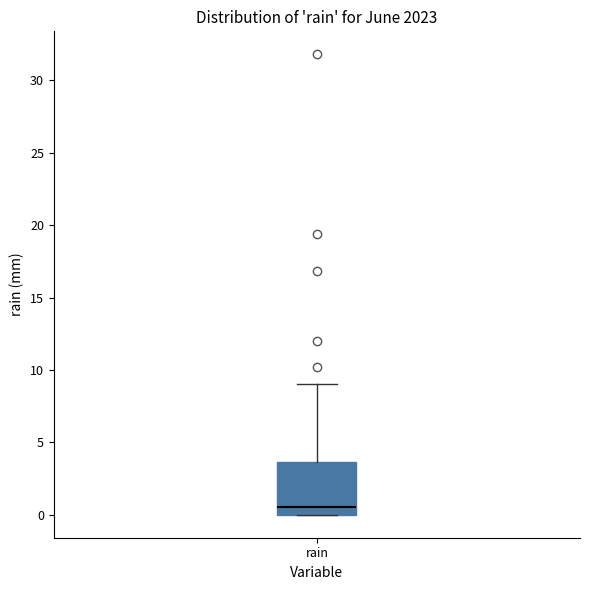

Read this box plot against the y-axis: the position of the median line, the range covered by the box, and the ends of both whiskers. The values are not printed on the chart, so give them approximately, as read against the axis.

median 0.5, box 0.0 to 3.5, whiskers 0.0 to 9.0